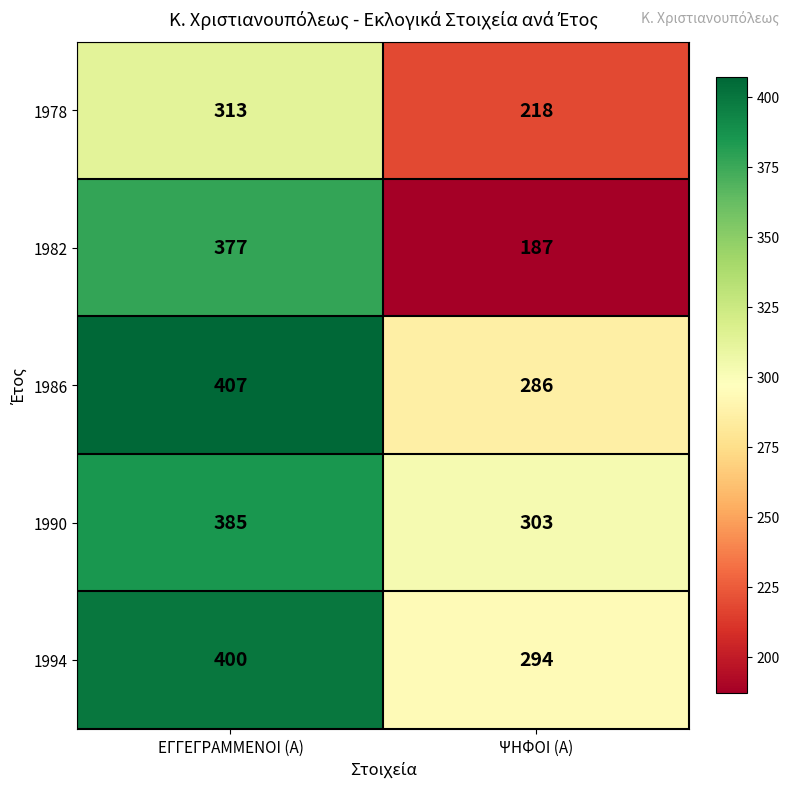

How many data points in 1982 are less than 377?

1